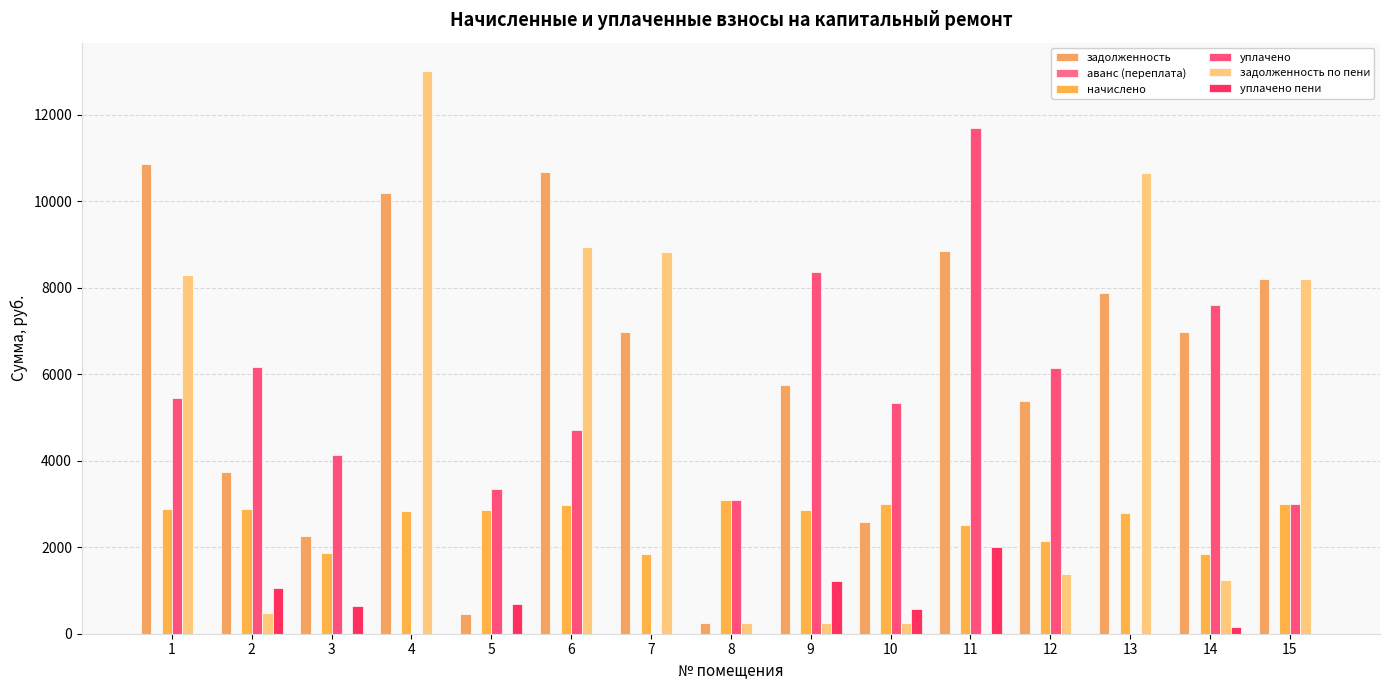

How many categories are shown in the chart?

15